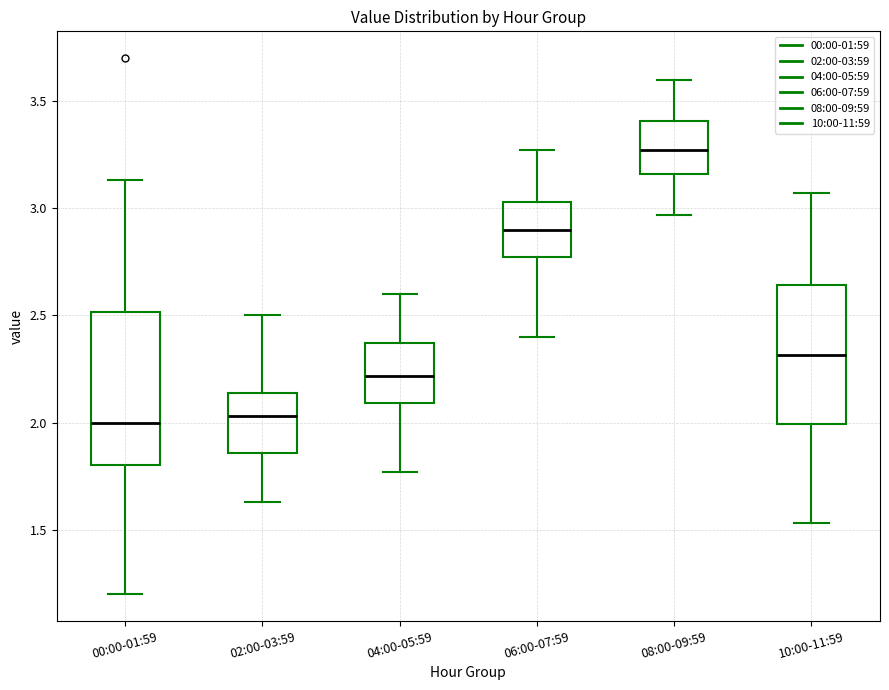

Where does the median line of the box for 00:00-01:59 sit on the y-axis? The values are not printed on the chart, so give them approximately, as read against the axis.

2.00